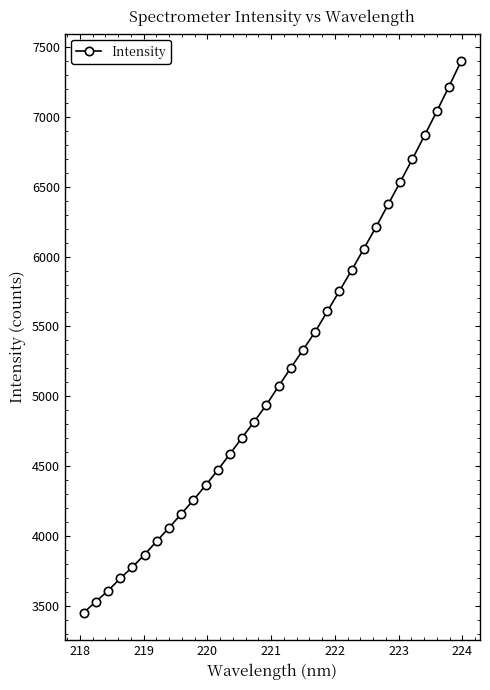

What is the minimum value shown in the chart?

3452.4